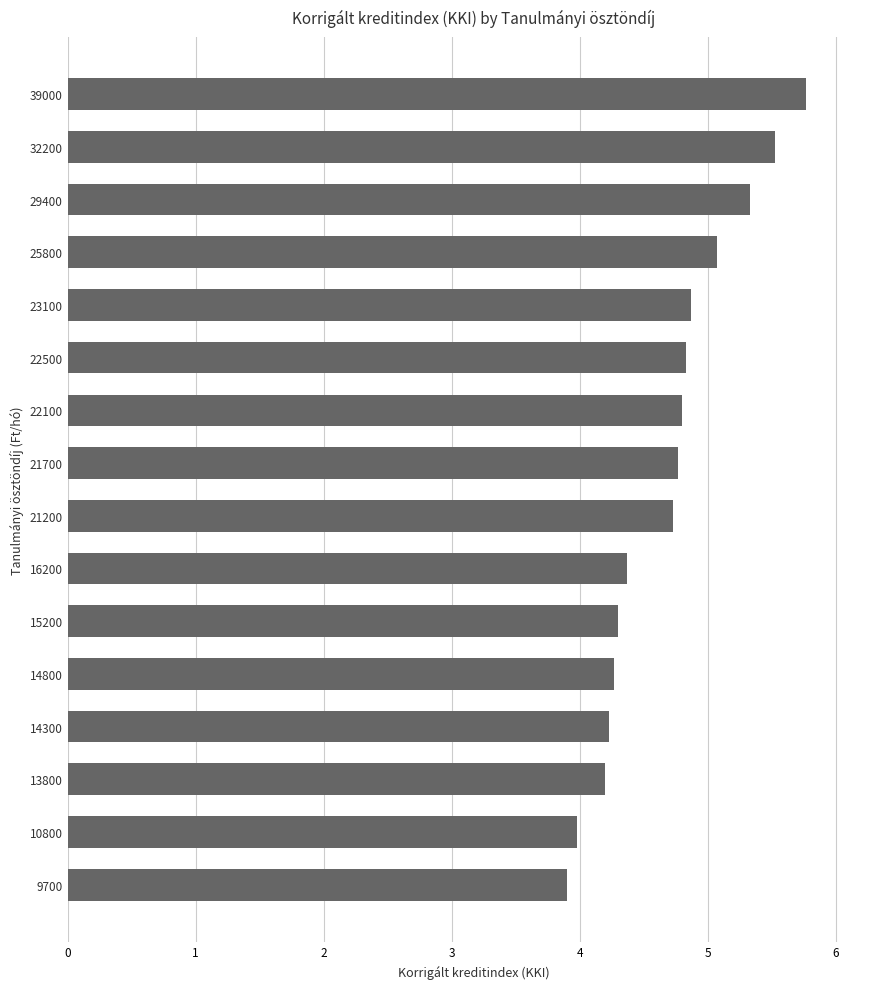

What is the approximate value at 32200?

5.5